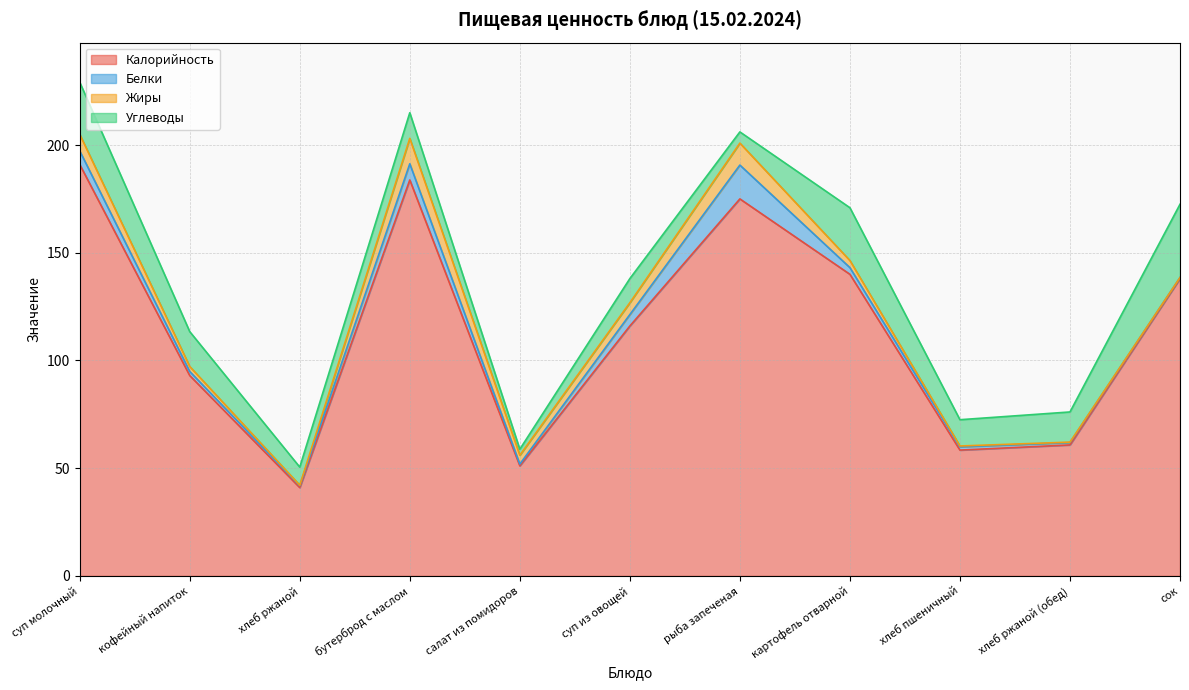

True or false: Жиры has more than 2 interior local peaks.

False